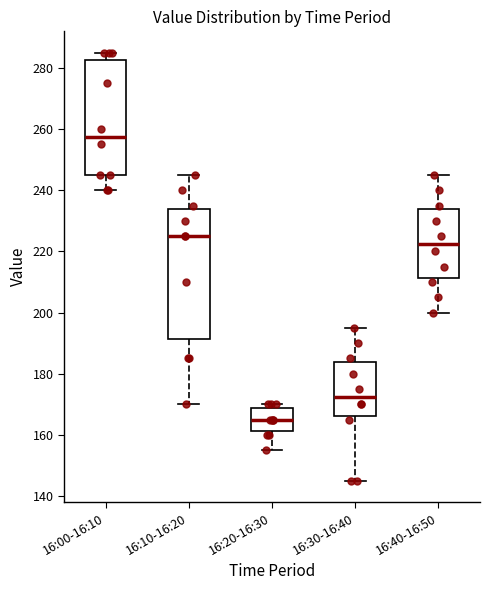

Which box has the highest median line?

16:00-16:10